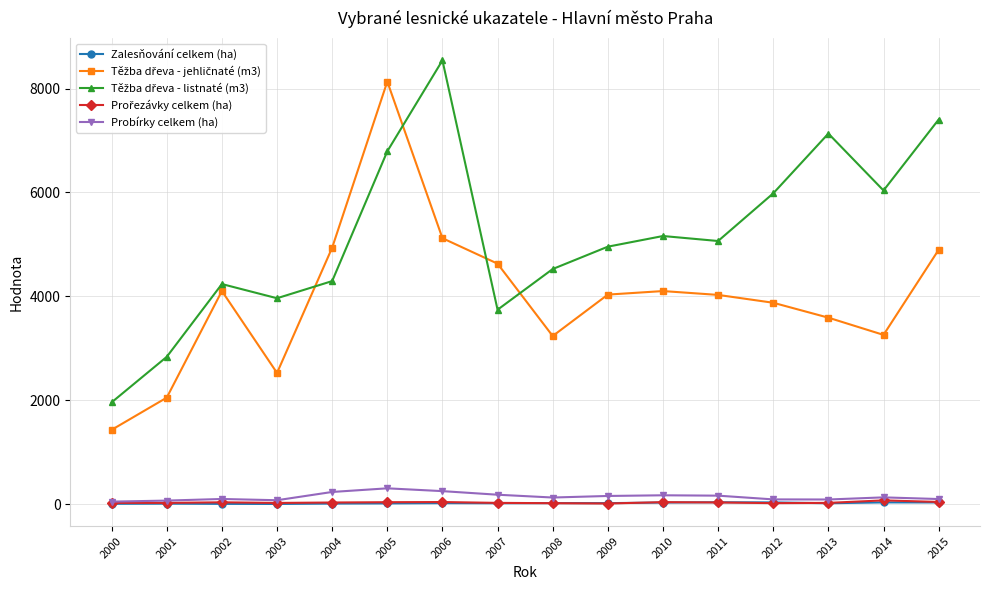

Is it true that Zalesňování celkem (ha) equals 40 at 2011?

True